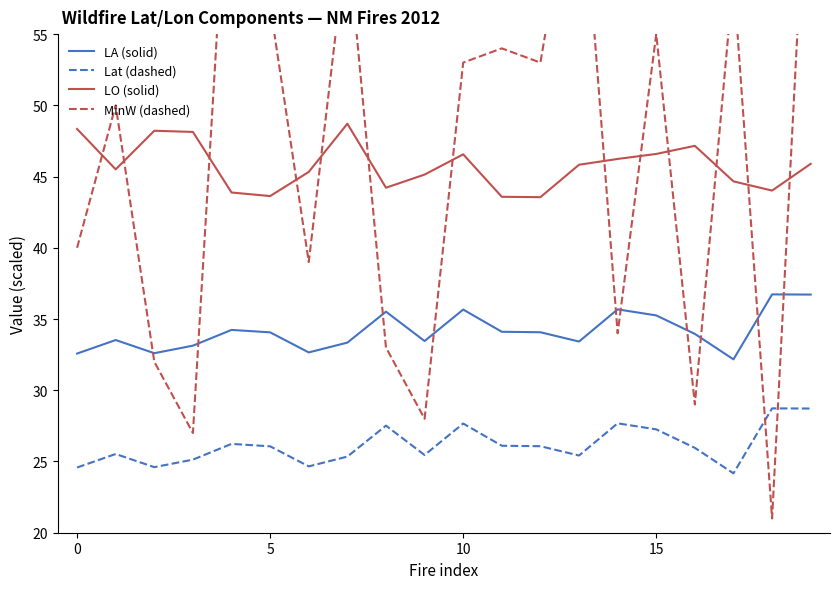

True or false: Lat (dashed) and LO (solid) intersect in this chart.

False